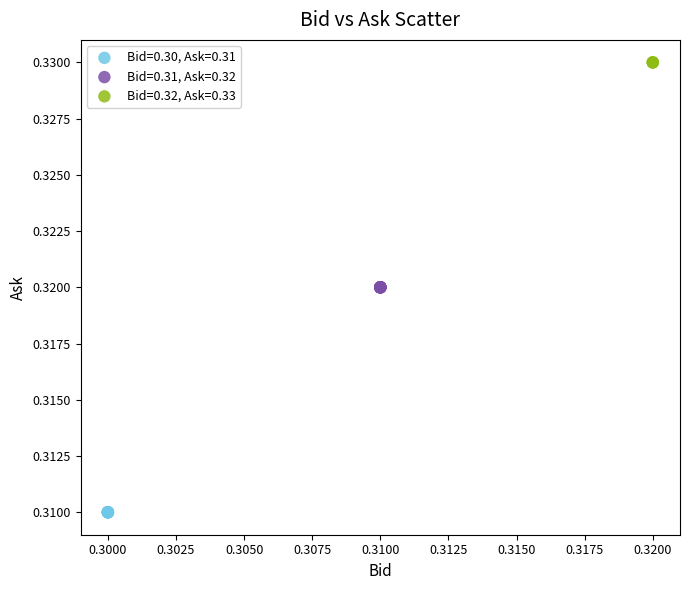

Which series contains the highest Y value?

Bid=0.32, Ask=0.33